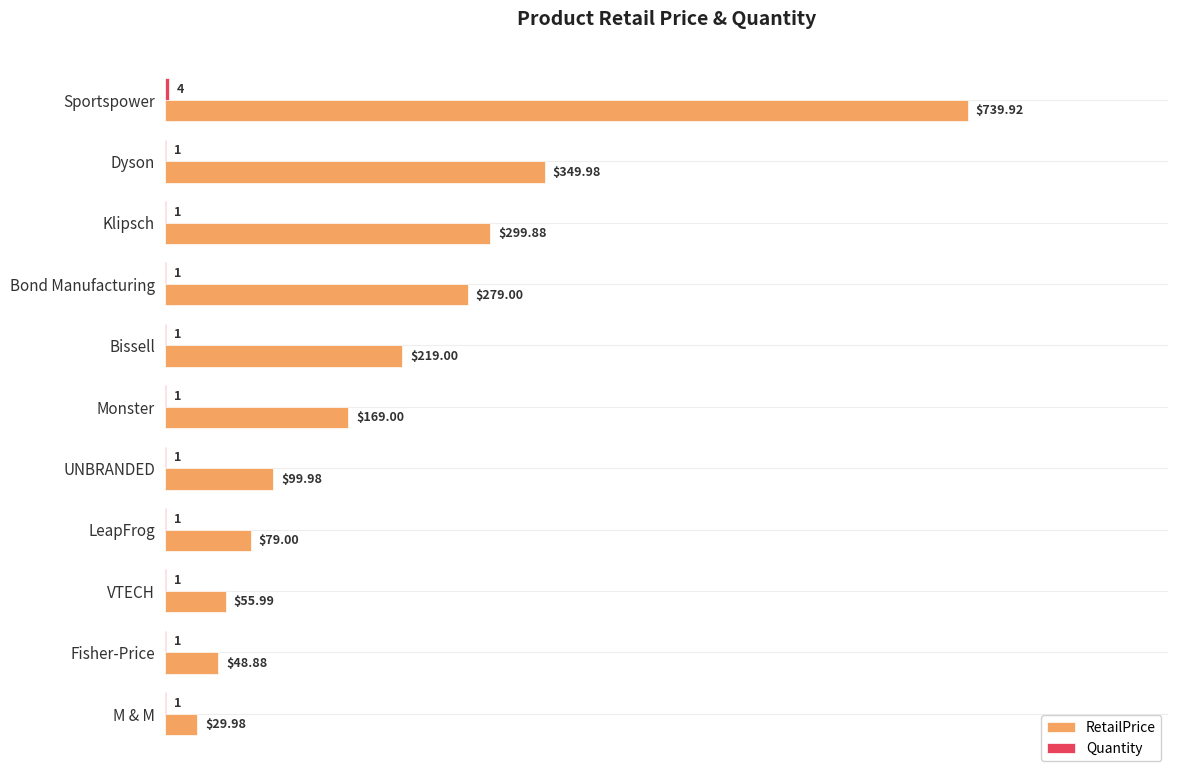

Which series has the largest total across all categories?

RetailPrice